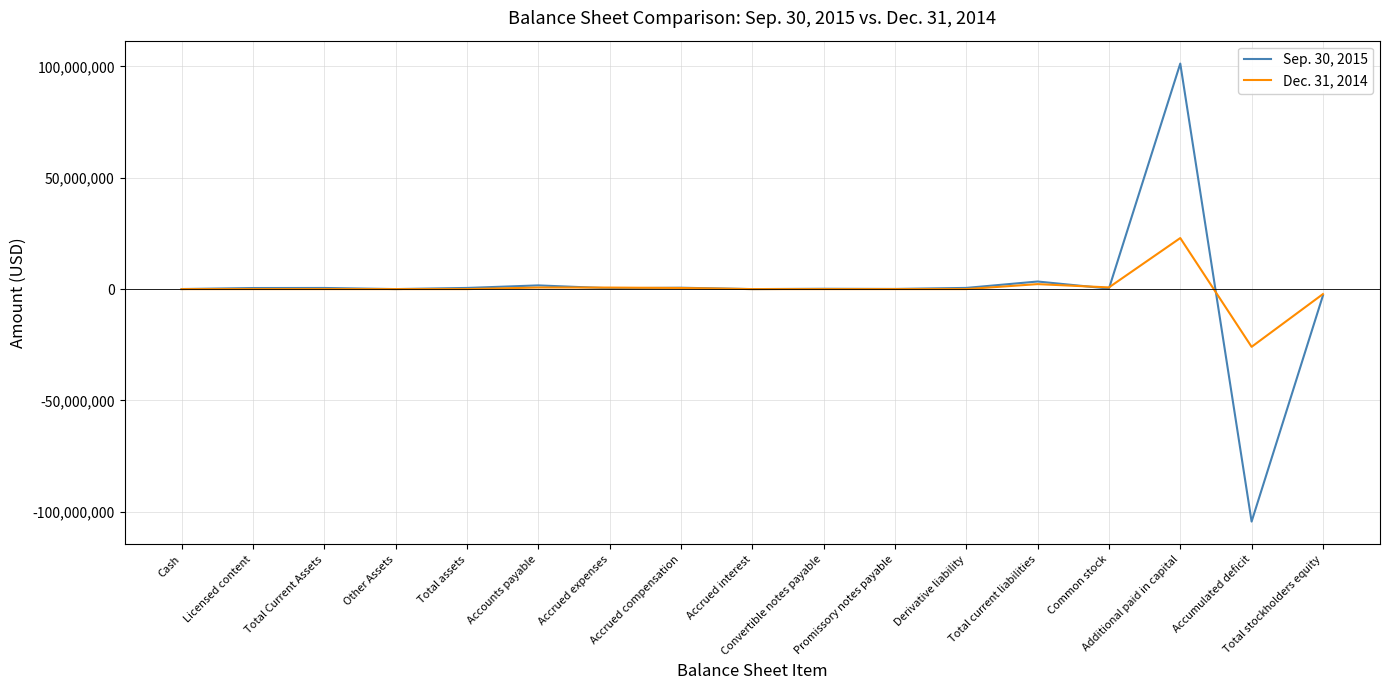

Which series has the largest range (max minus min)?

Sep. 30, 2015